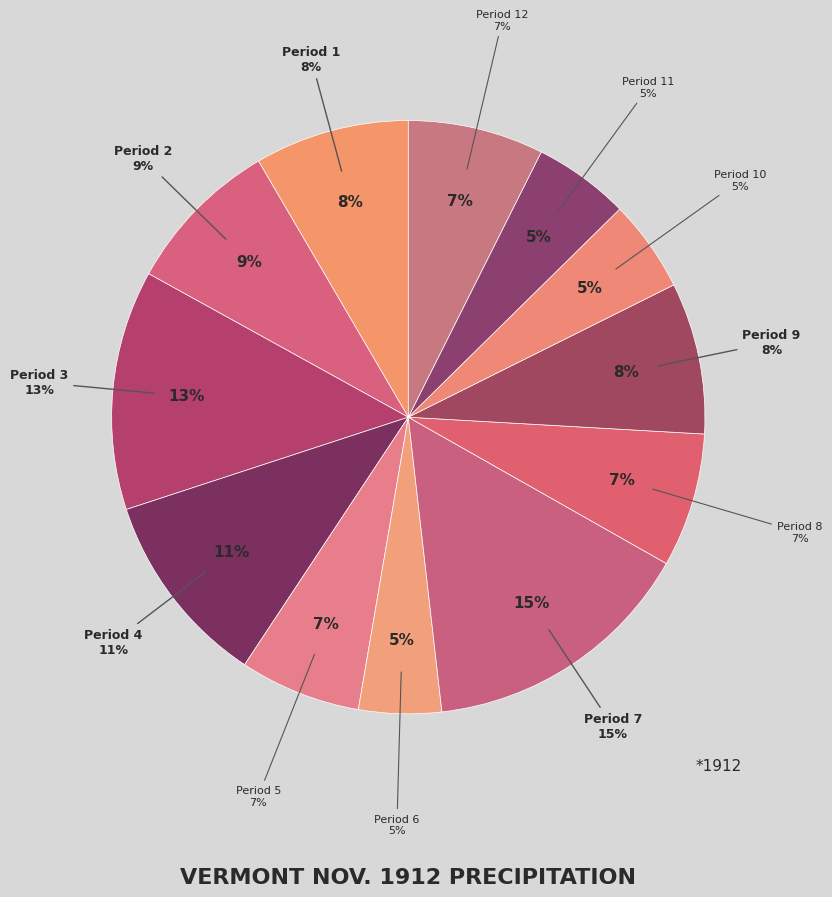

The Period 5 slice represents 1% of the pie. True or false?

False